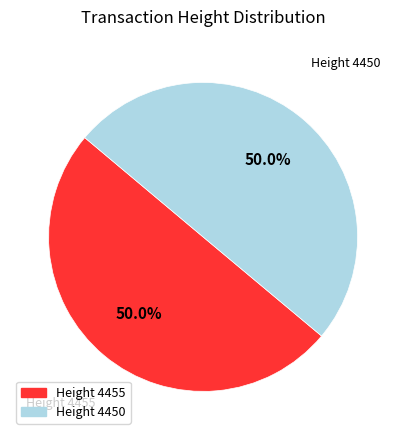

How many segments does this pie chart have?

2